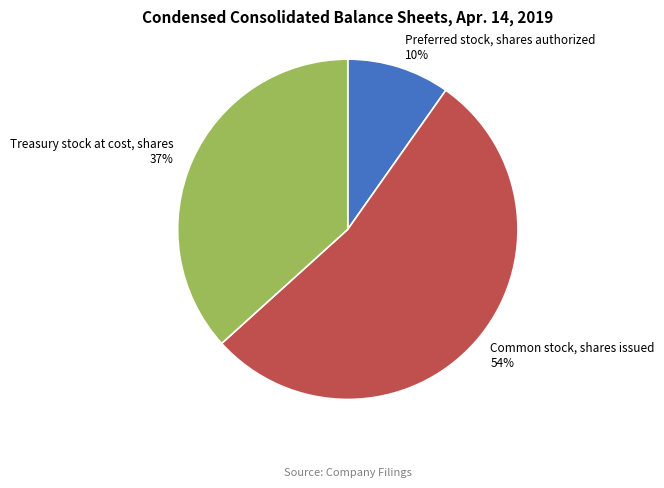

Which slice represents more than half of the pie?

Common stock, shares issued